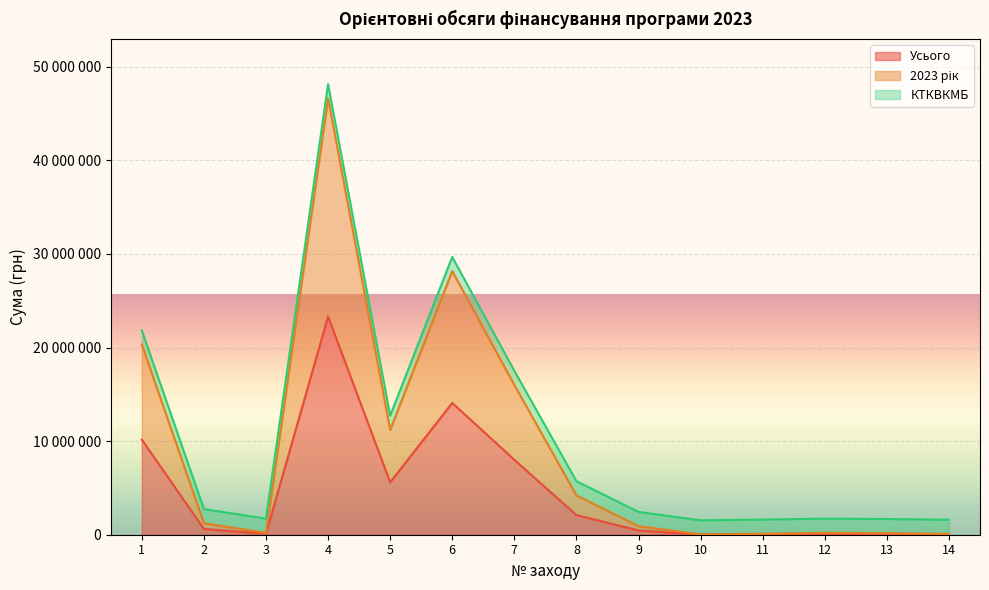

True or false: 2023 рік has more than 0 points higher than both neighbors.

True